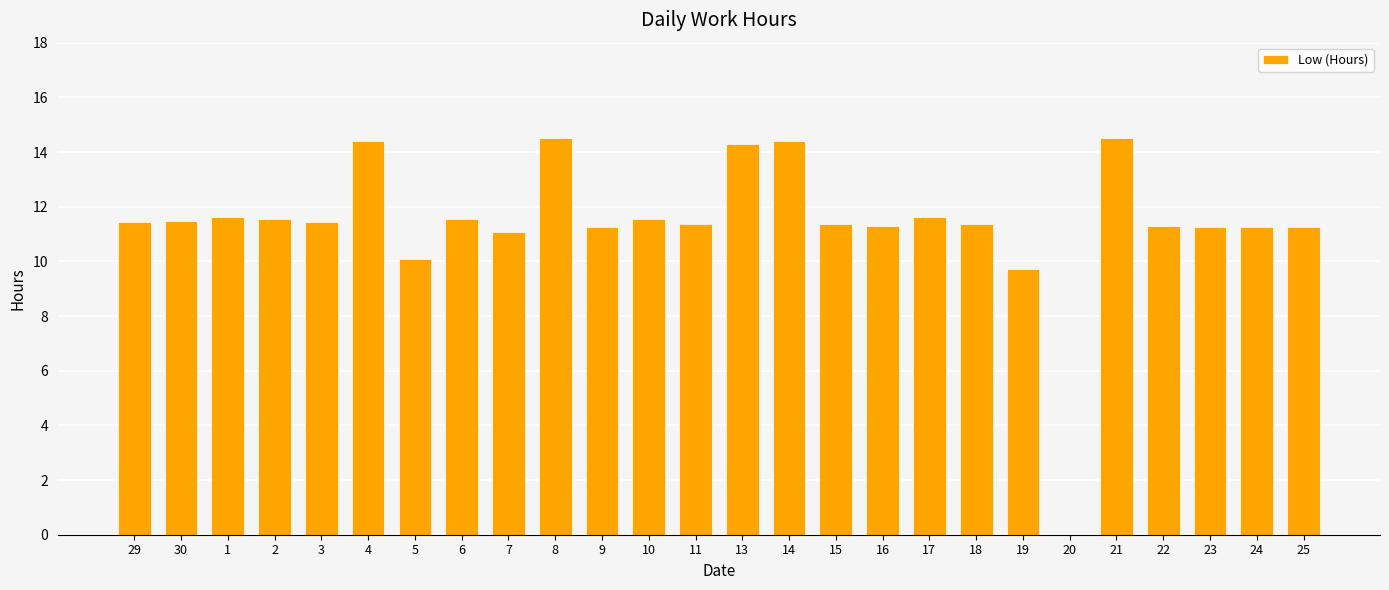

How many positive values are there?

25